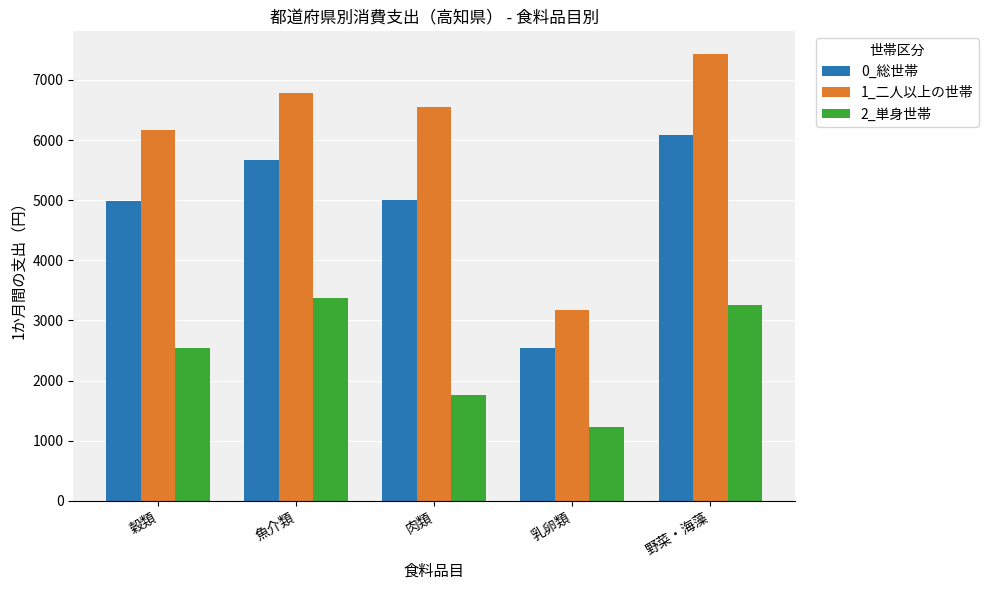

Is the value of 0_総世帯 at 穀類 greater than the value of 1_二人以上の世帯 at 魚介類?

No